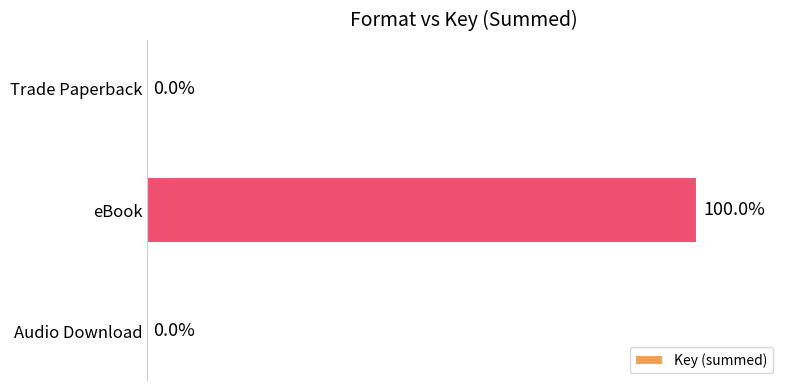

Which category has the highest value across all series?

eBook